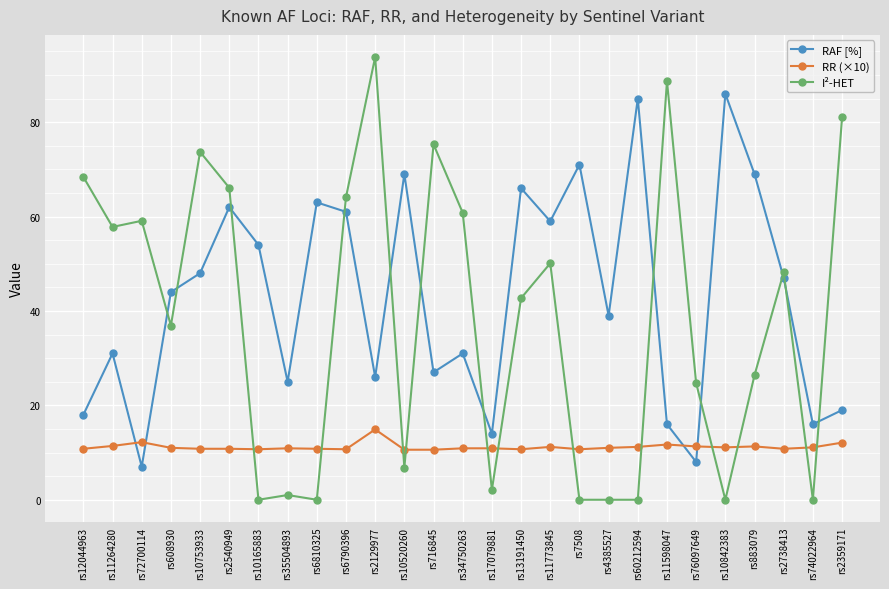

The value of I²-HET at rs7508 is 0.0. True or false?

True